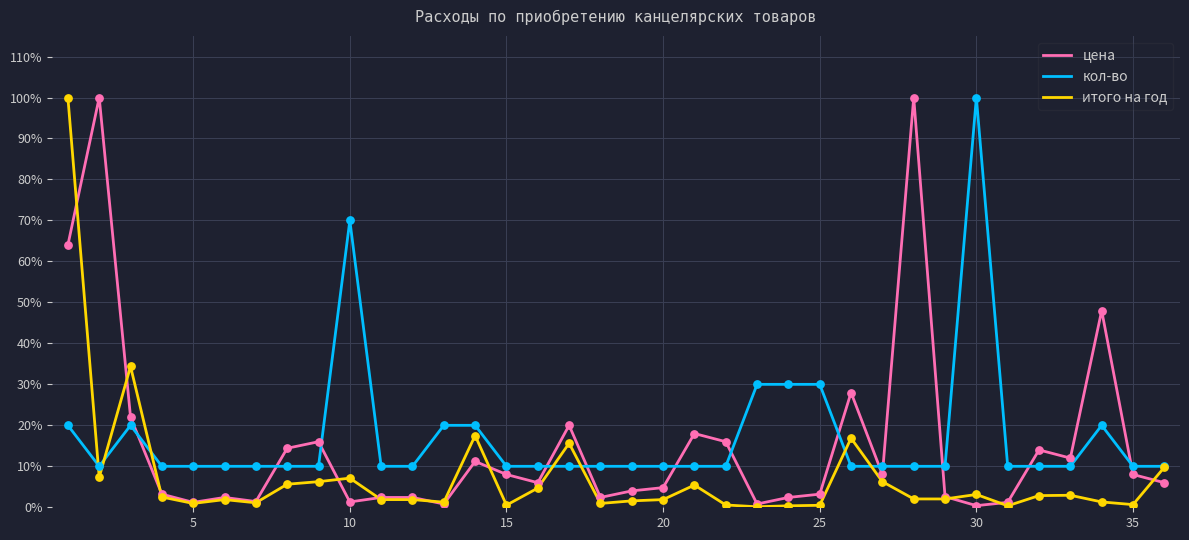

At how many categories does at least one series exceed 13?

19